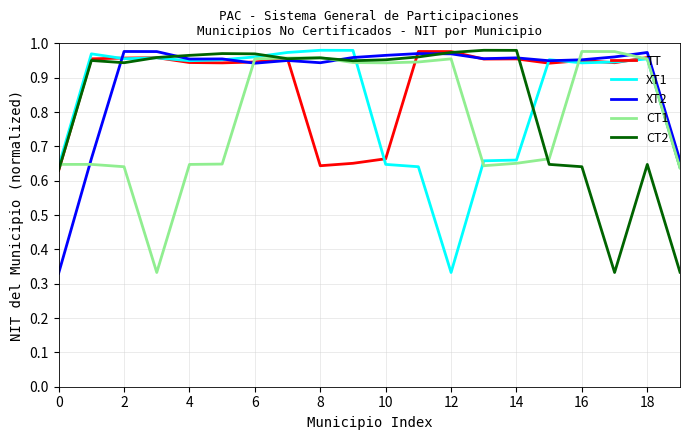

What is the minimum value shown in the chart?

0.3